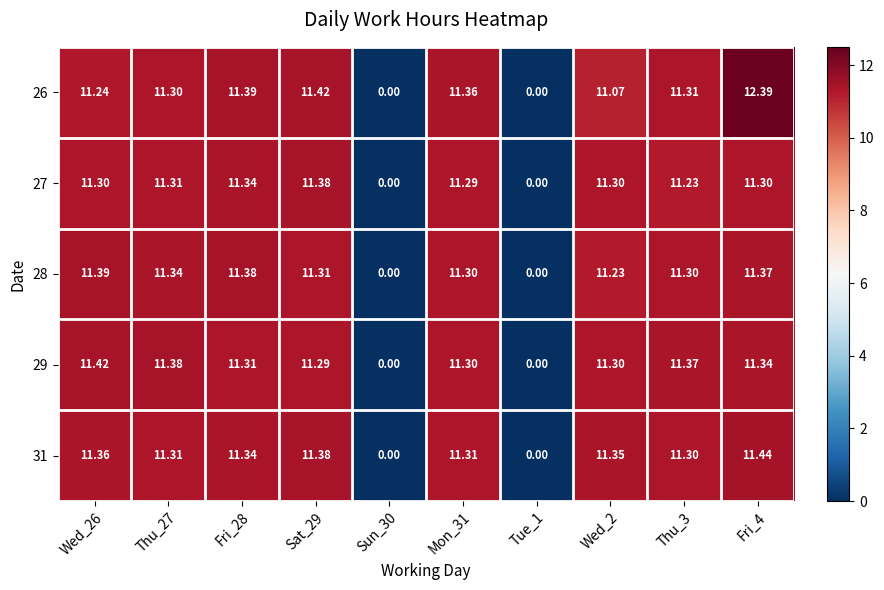

How many categories are shown in the chart?

10